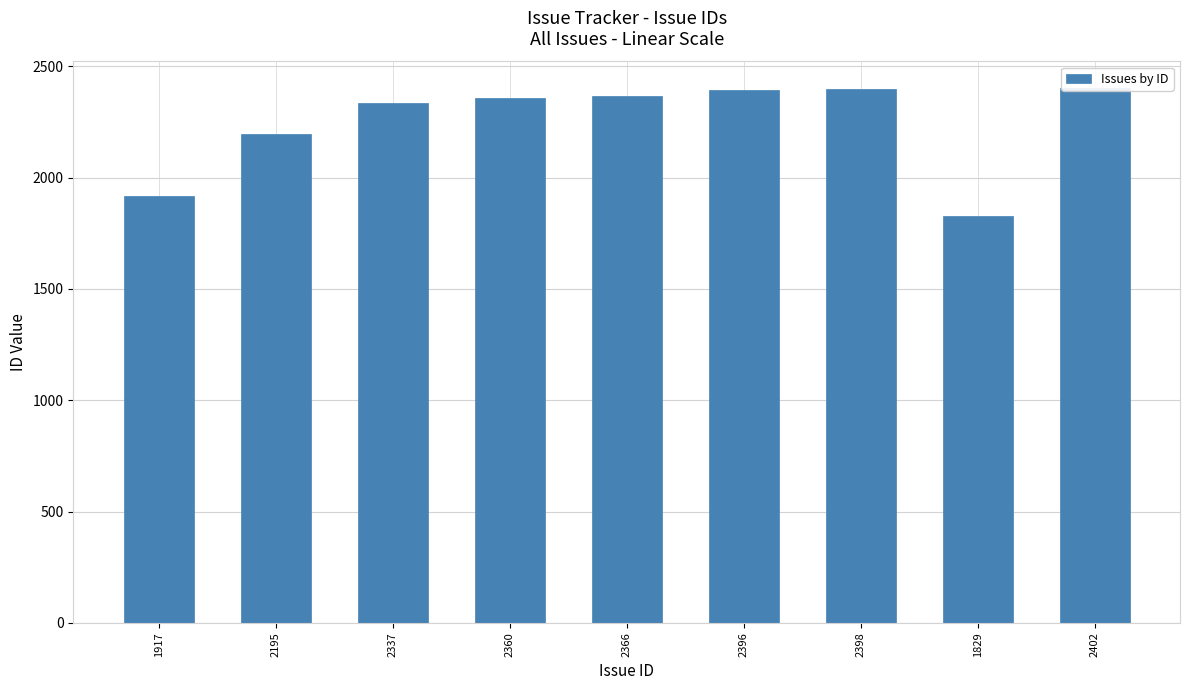

What is the greatest value displayed?

2402